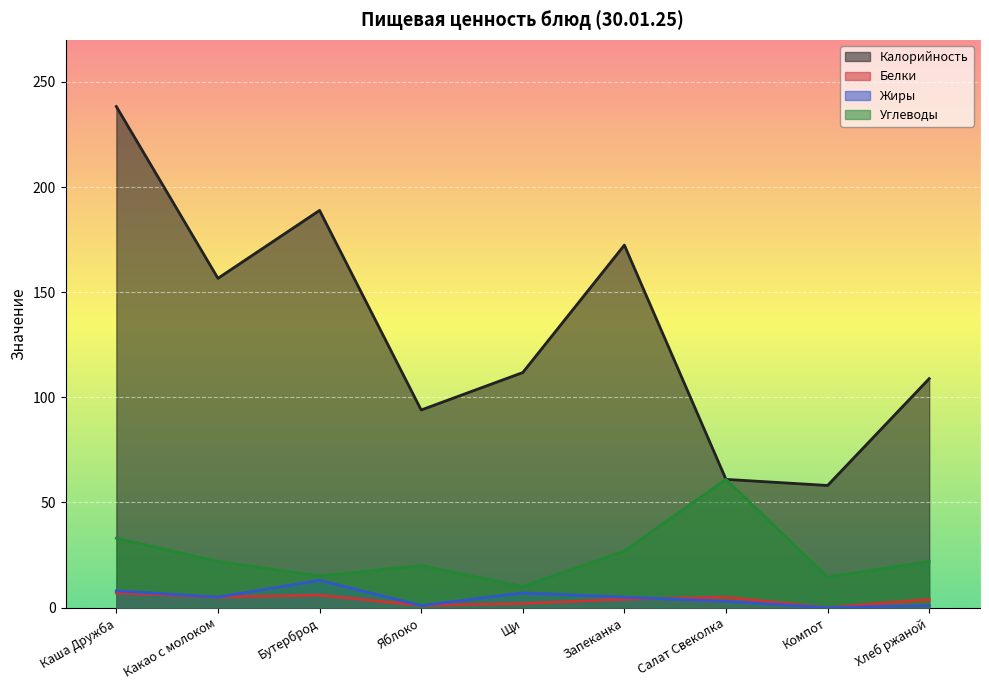

True or false: Калорийность and Углеводы intersect in this chart.

False